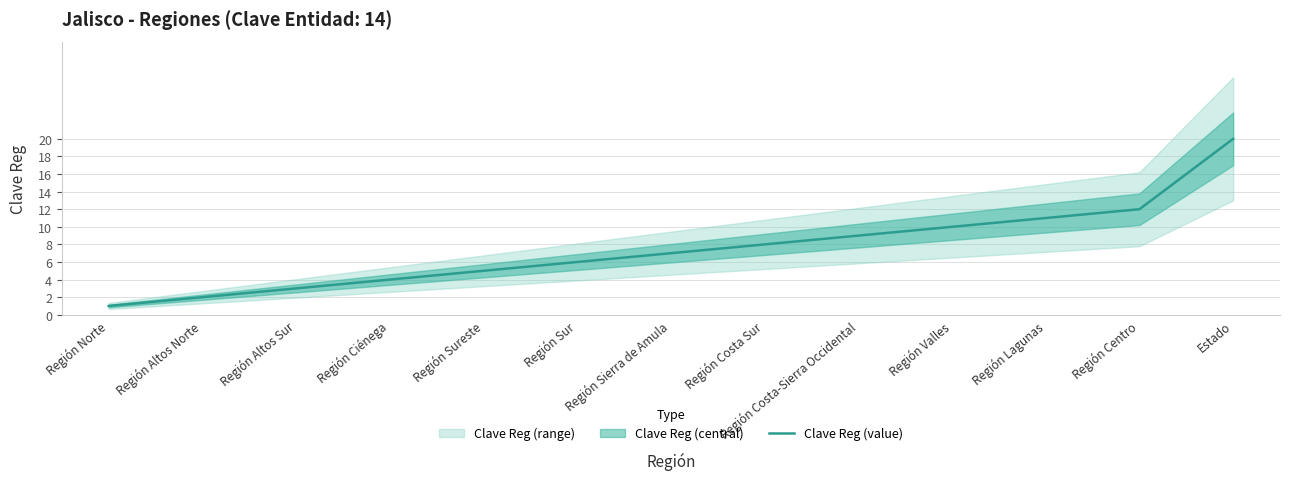

What is the value of the 7th point from the left?

7